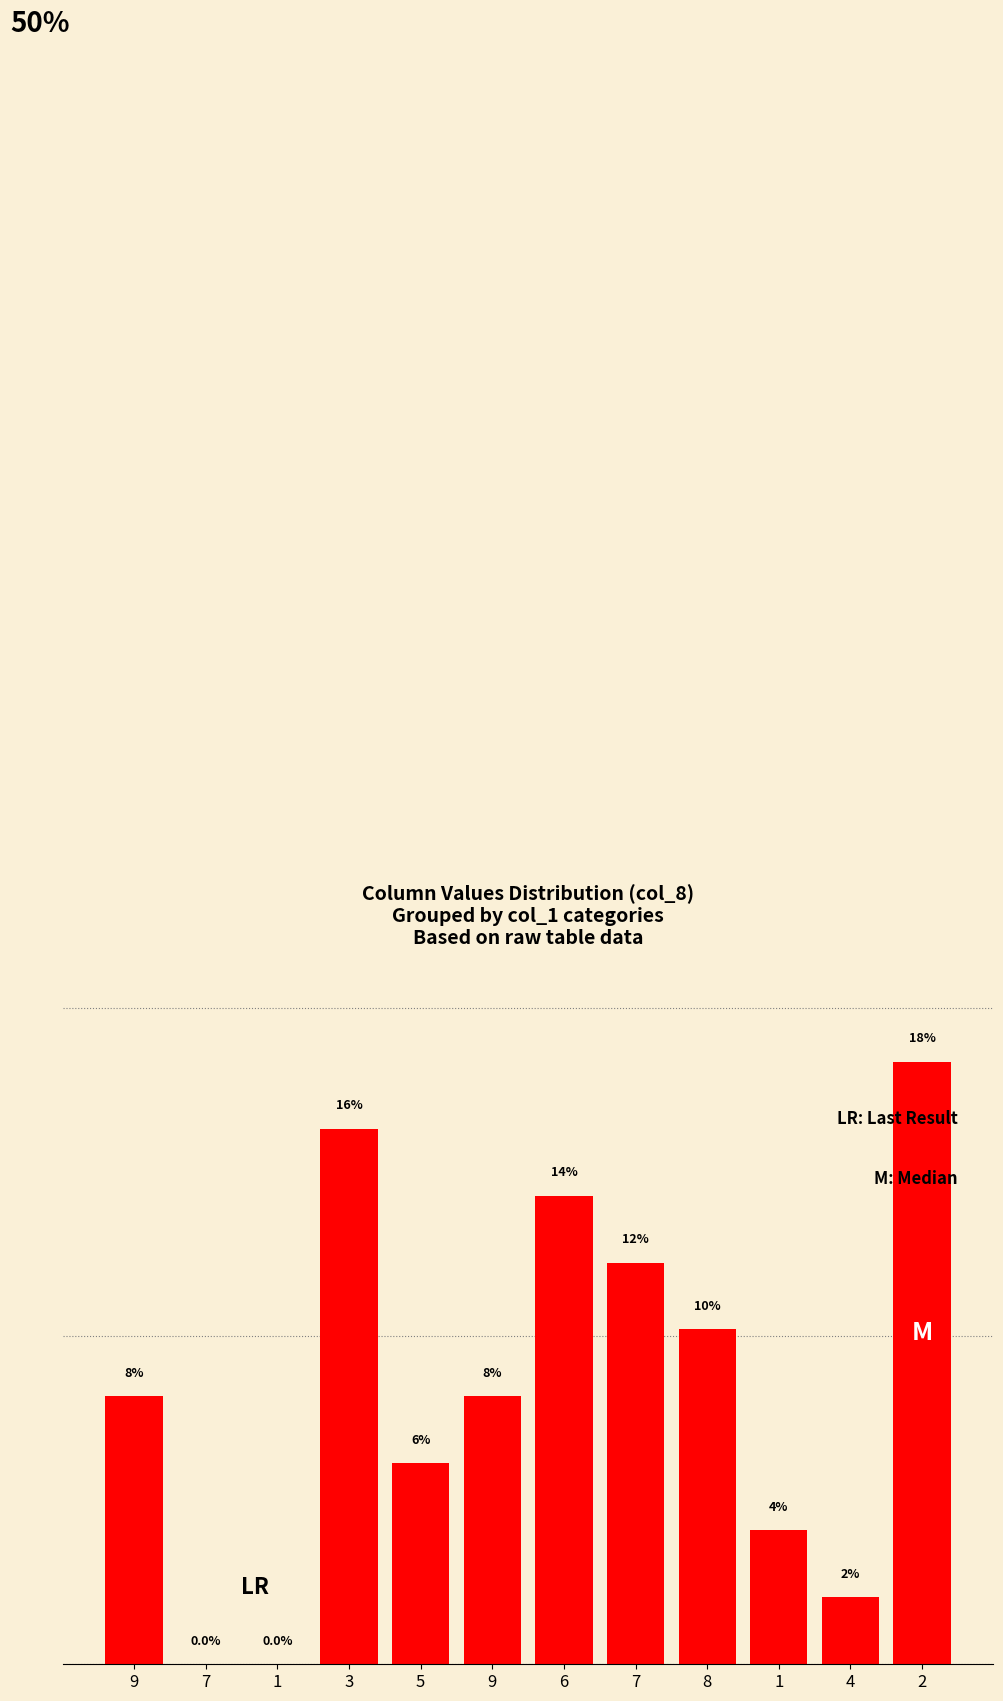

What is the change in value from 1 to 1?

+4.1